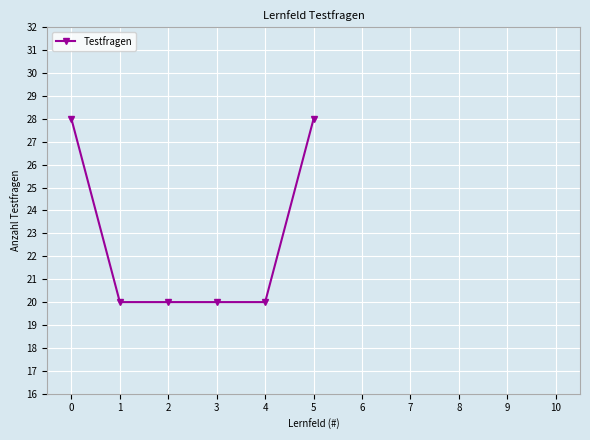

What is the maximum value shown in the chart?

28